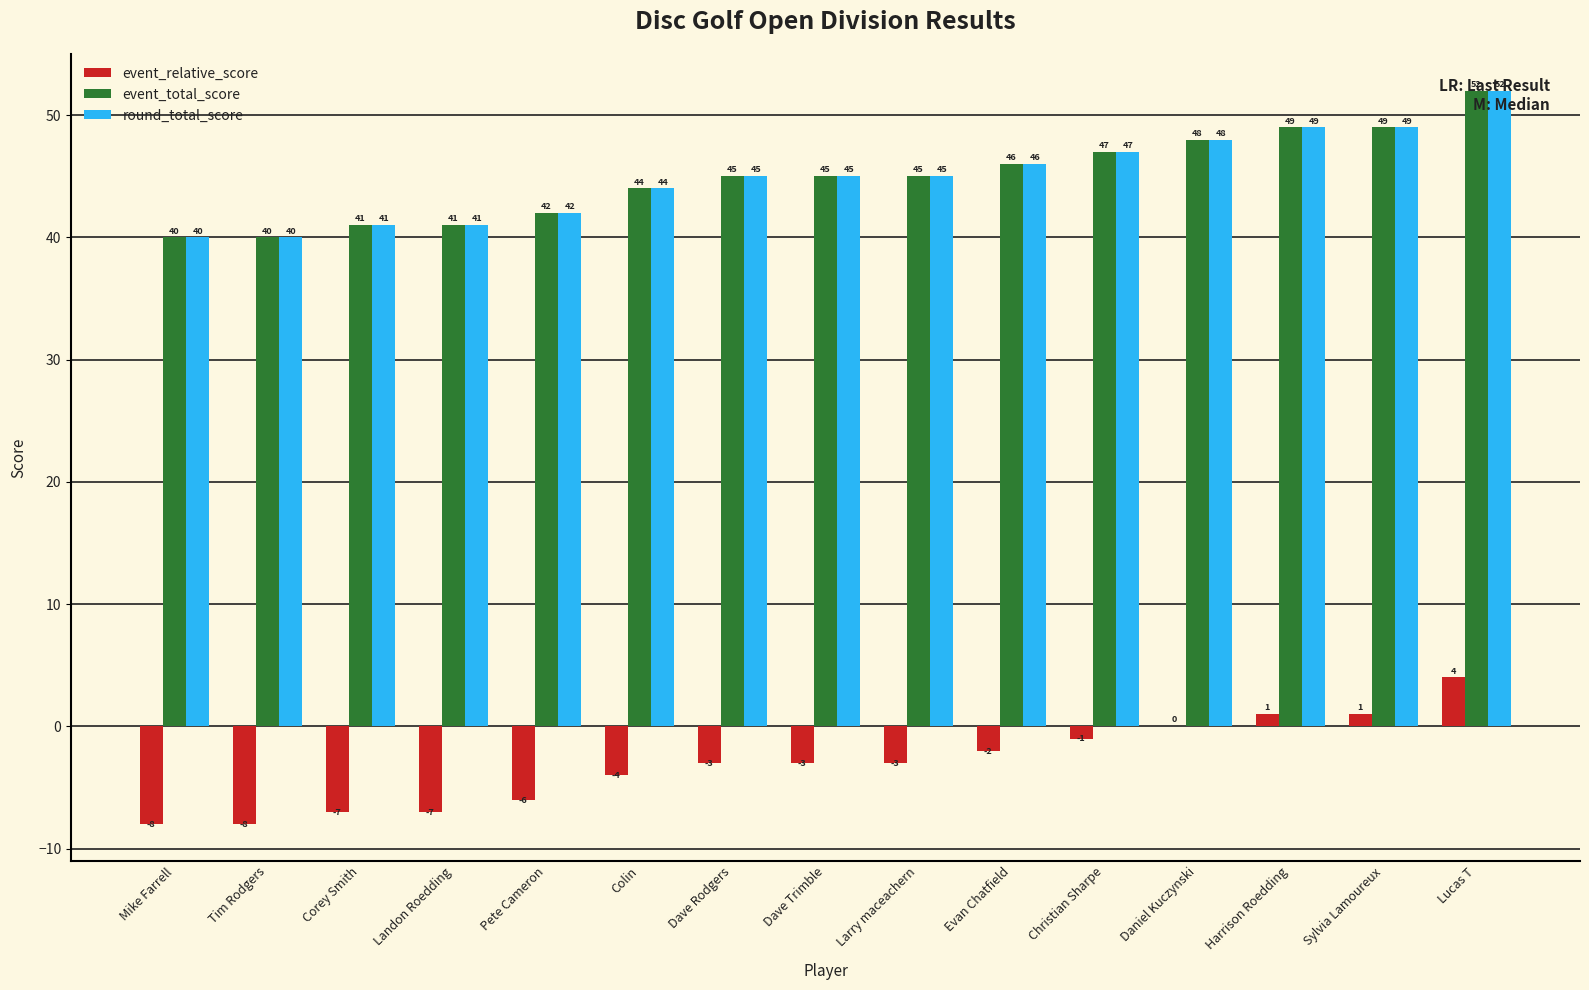

Is it true that round_total_score equals 71 at Larry maceachern?

False